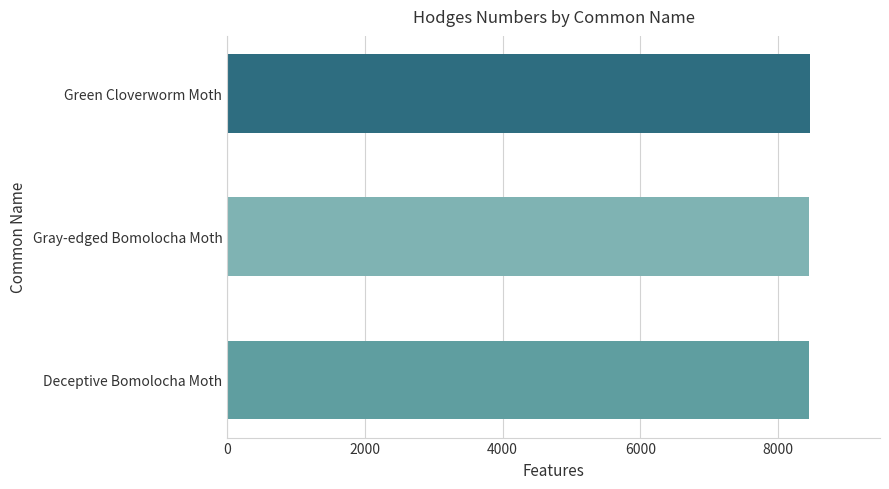

What is the minimum value shown in the chart?

8446